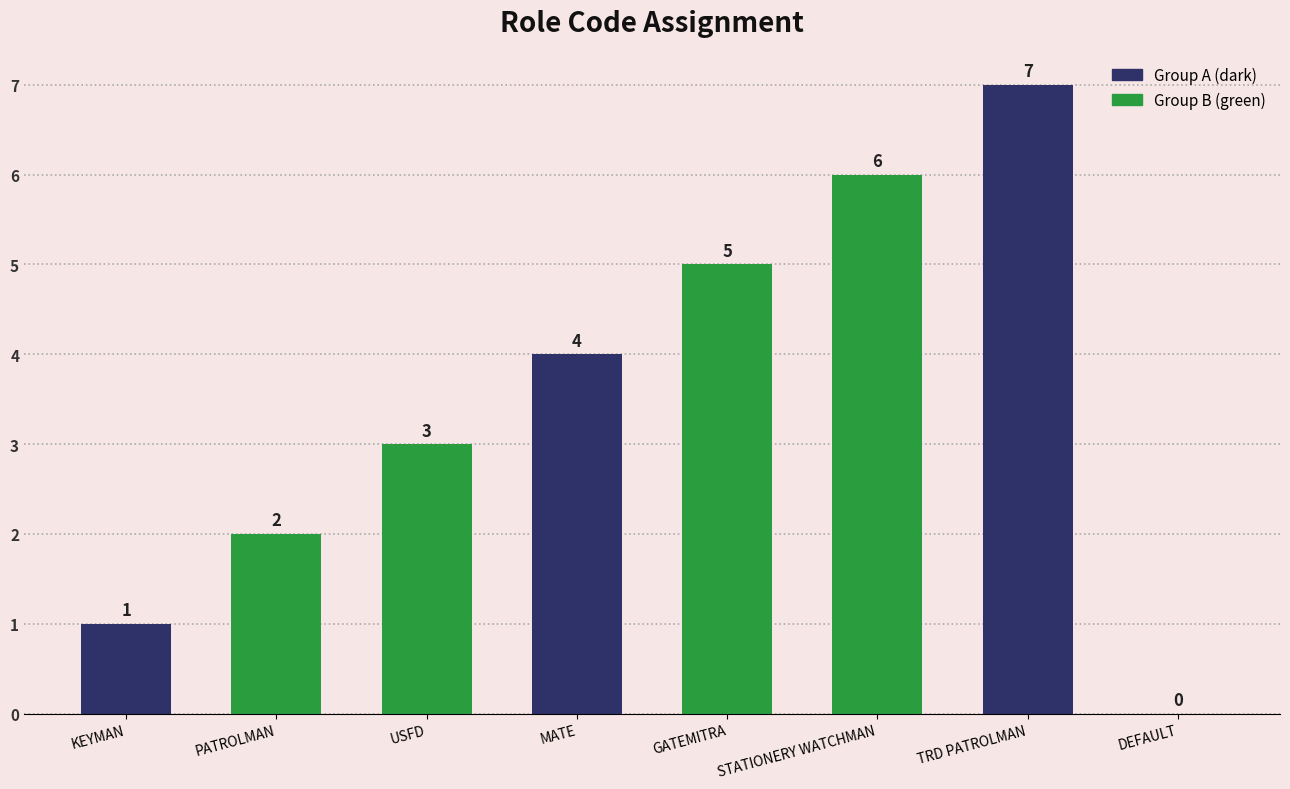

What is the sum of the values at KEYMAN and PATROLMAN?

3